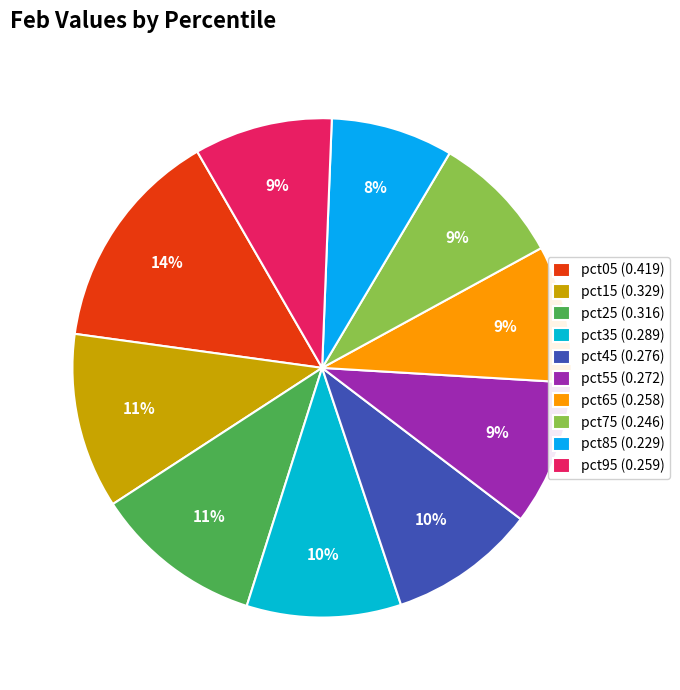

Which has a higher value, pct85 or pct05?

pct05